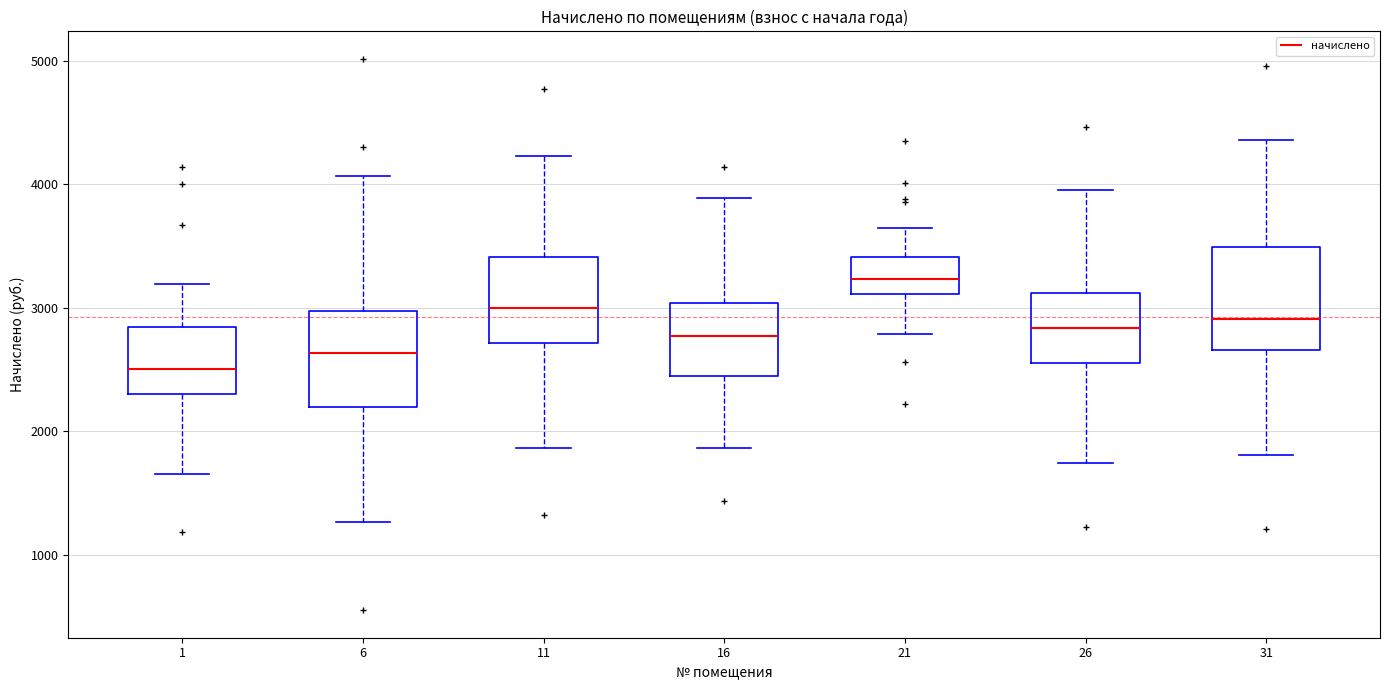

Reading left to right, read every box against the y-axis: the position of its median line, the range the box covers, and the ends of its whiskers. The values are not printed on the chart, so give them approximately, as read against the axis.

1: median 2500, box 2300 to 2800, whiskers 1700 to 3200
6: median 2600, box 2200 to 3000, whiskers 1300 to 4100
11: median 3000, box 2700 to 3400, whiskers 1900 to 4200
16: median 2800, box 2400 to 3000, whiskers 1900 to 3900
21: median 3200, box 3100 to 3400, whiskers 2800 to 3600
26: median 2800, box 2500 to 3100, whiskers 1700 to 3900
31: median 2900, box 2700 to 3500, whiskers 1800 to 4400